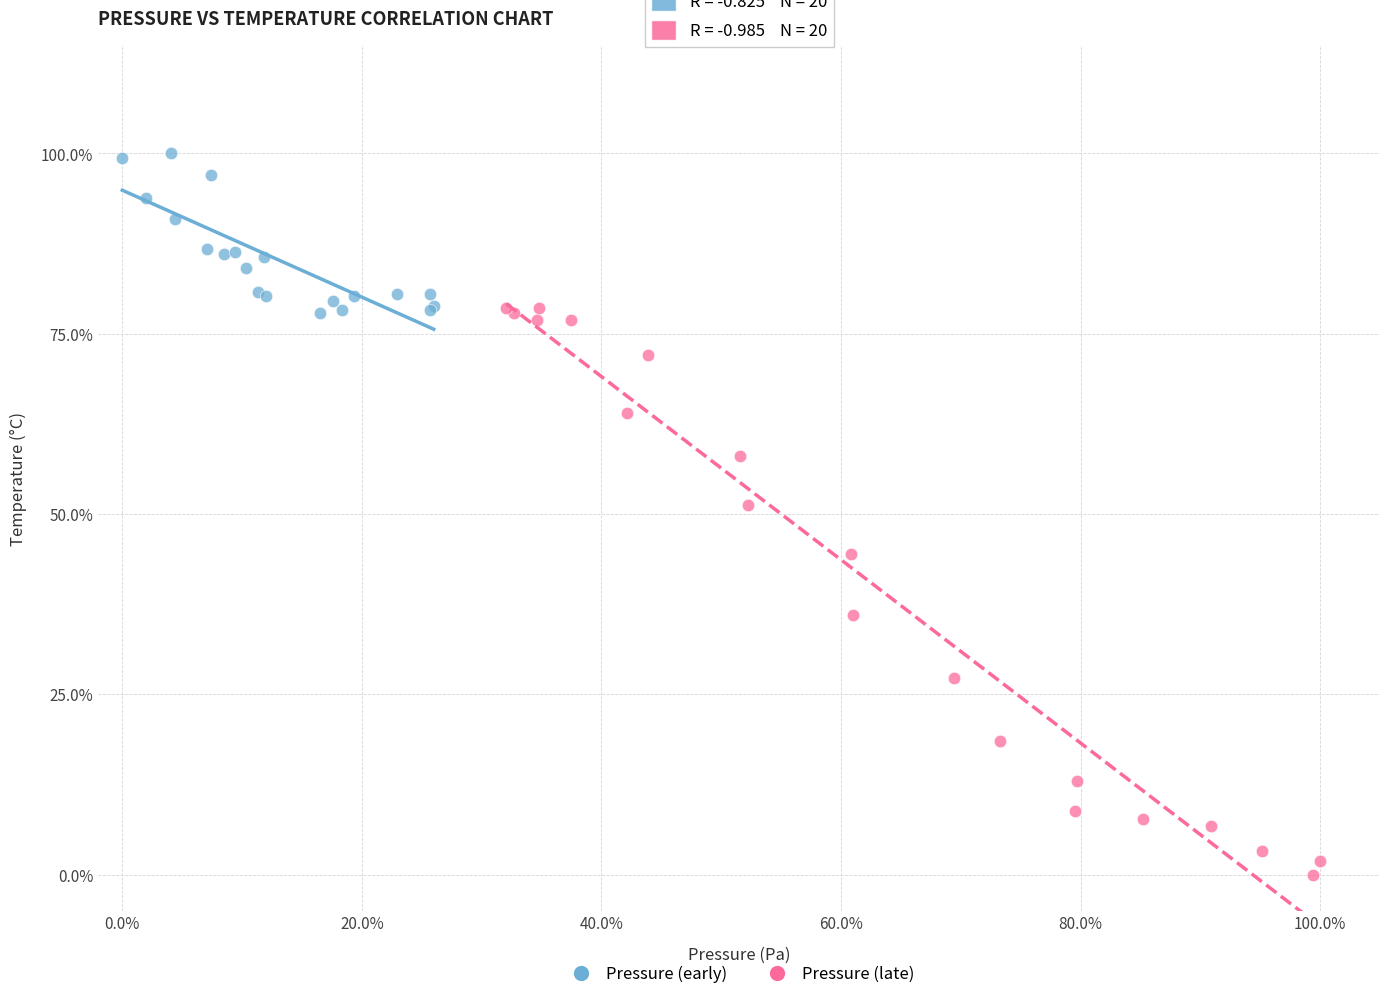

Which series contains the highest Y value?

Pressure (early)